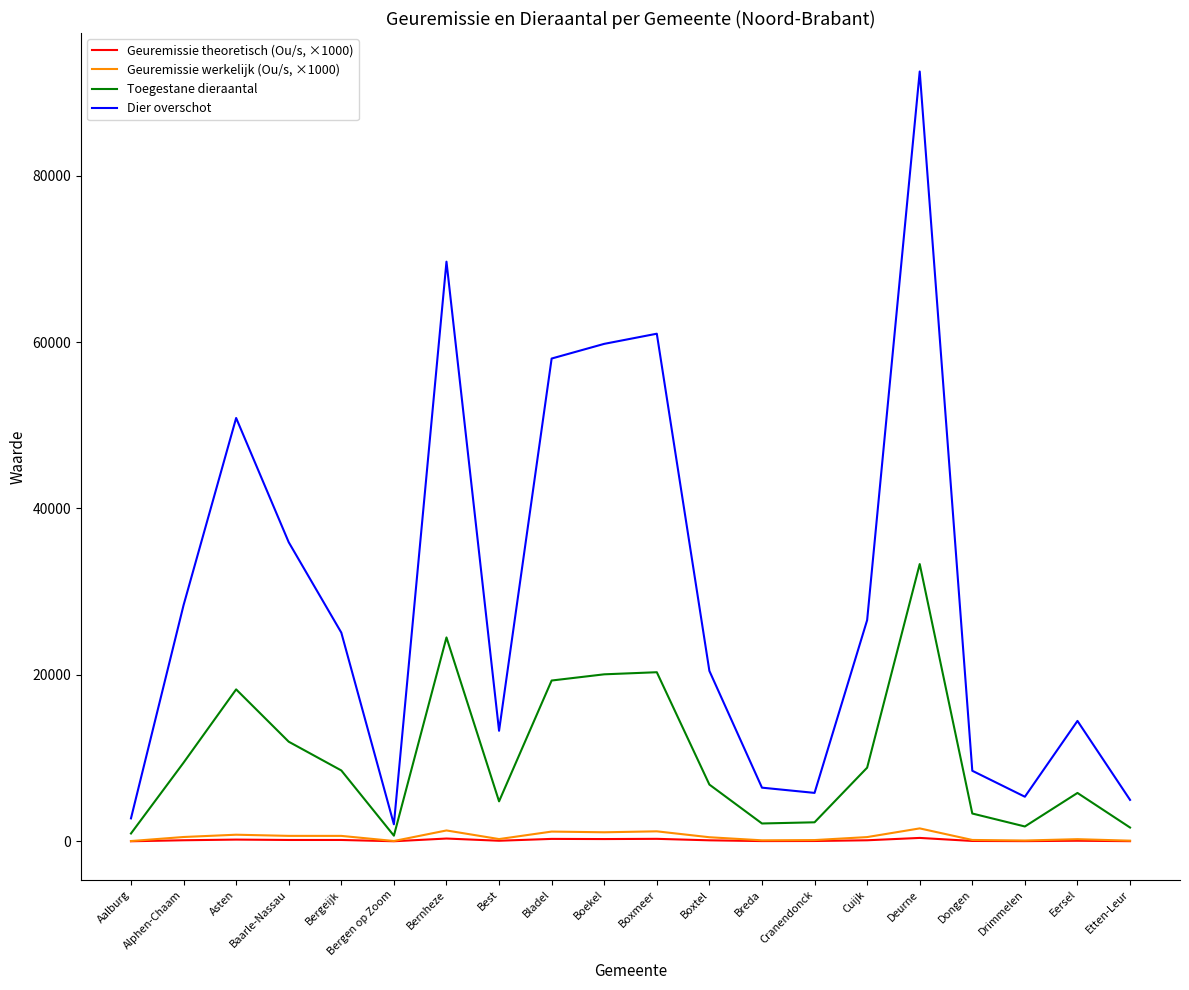

True or false: Dier overschot and Geuremissie theoretisch (Ou/s, ×1000) intersect in this chart.

False